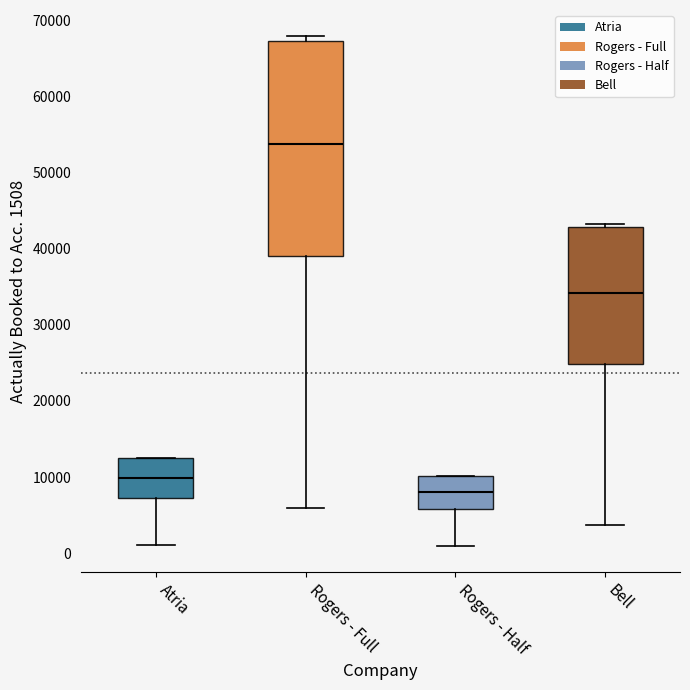

Reading left to right, read every box against the y-axis: the position of its median line, the range the box covers, and the ends of its whiskers. The values are not printed on the chart, so give them approximately, as read against the axis.

Atria: median 10000, box 7000 to 12000, whiskers 1000 to 13000
Rogers - Full: median 54000, box 39000 to 67000, whiskers 6000 to 68000
Rogers - Half: median 8000, box 6000 to 10000, whiskers 1000 to 10000
Bell: median 34000, box 25000 to 43000, whiskers 4000 to 43000 (just above the box's upper edge)